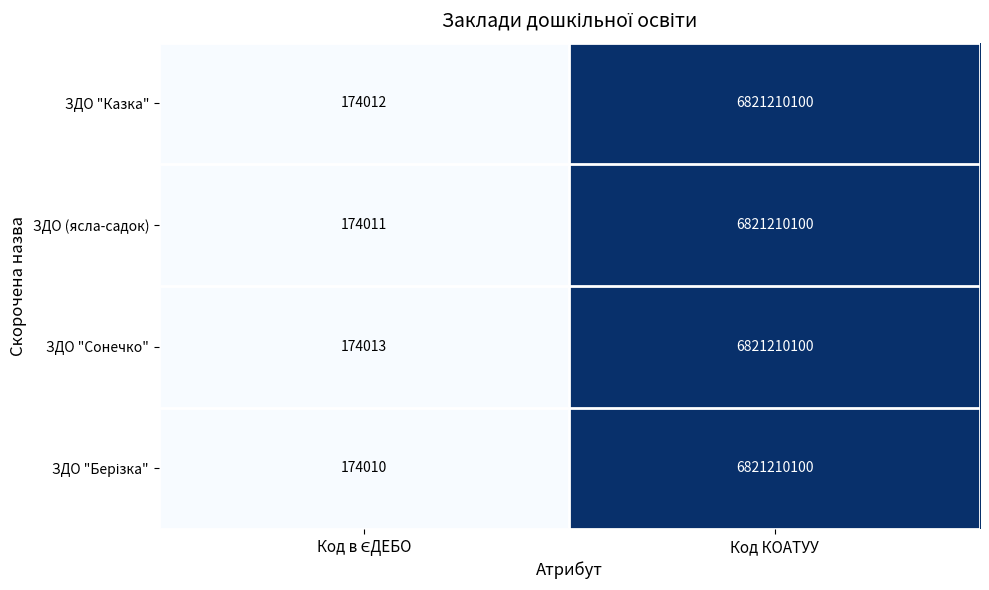

Read the ЗДО (ясла-садок) value at Код КОАТУУ.

6821210100